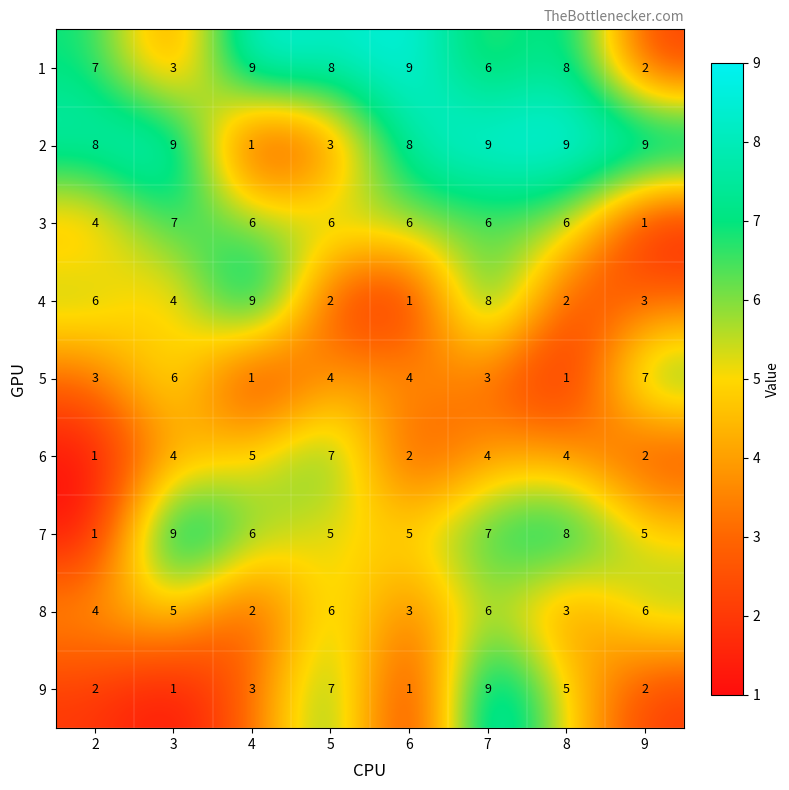

What is the sum of the 5 values at 2 and 9?

10